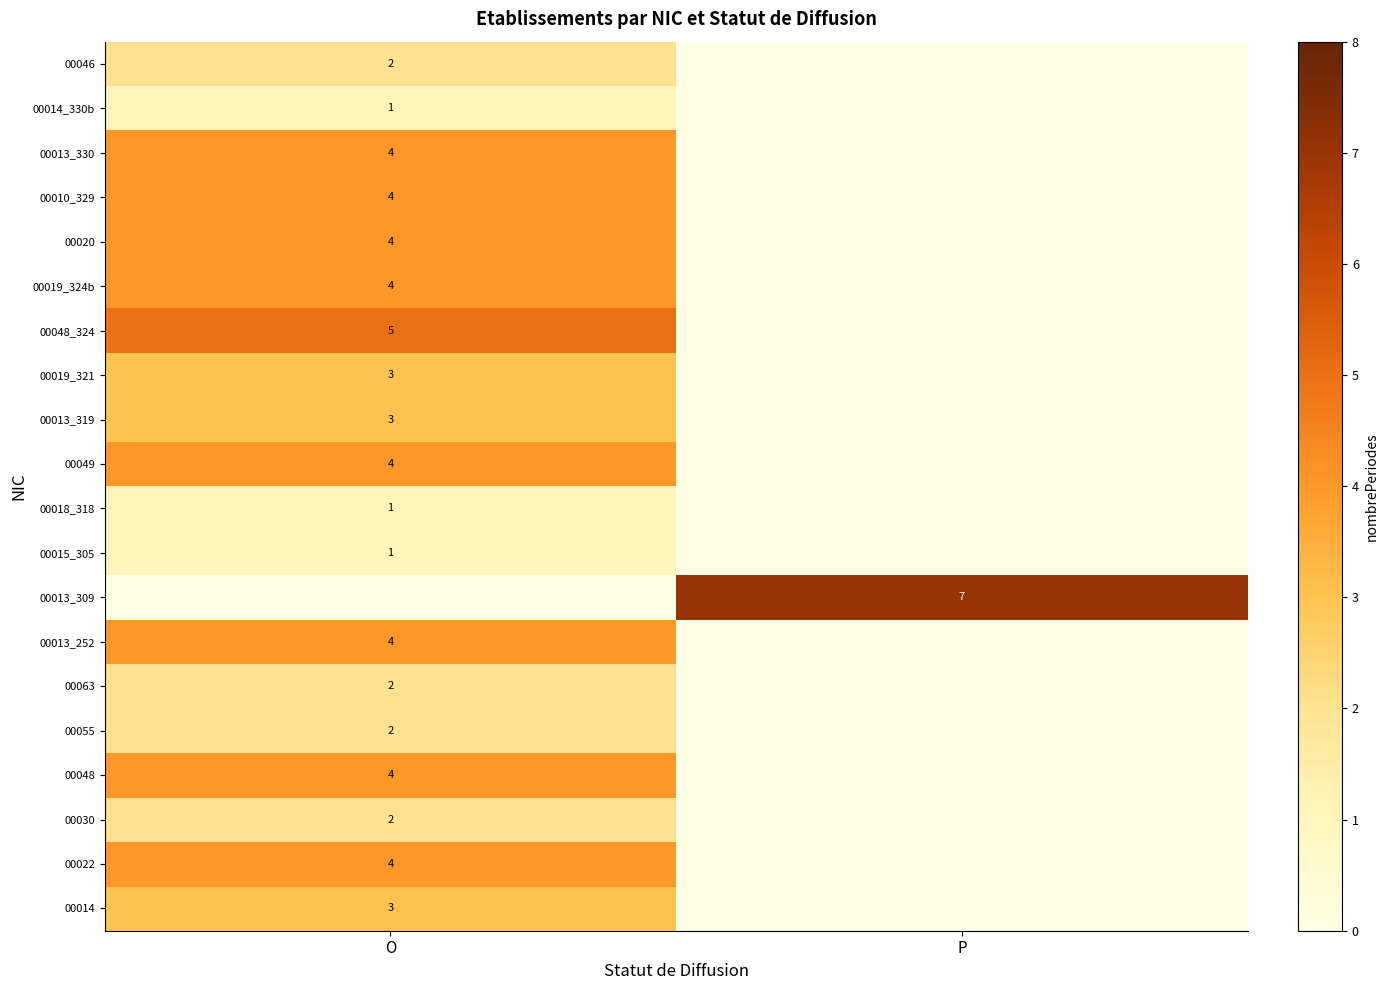

True or false: 00015_305 has a value of 1 at O.

True